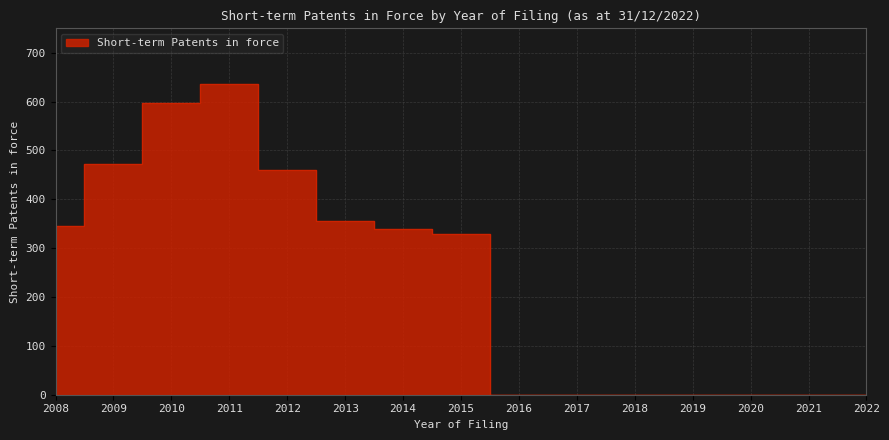

How many values are below 330?

7